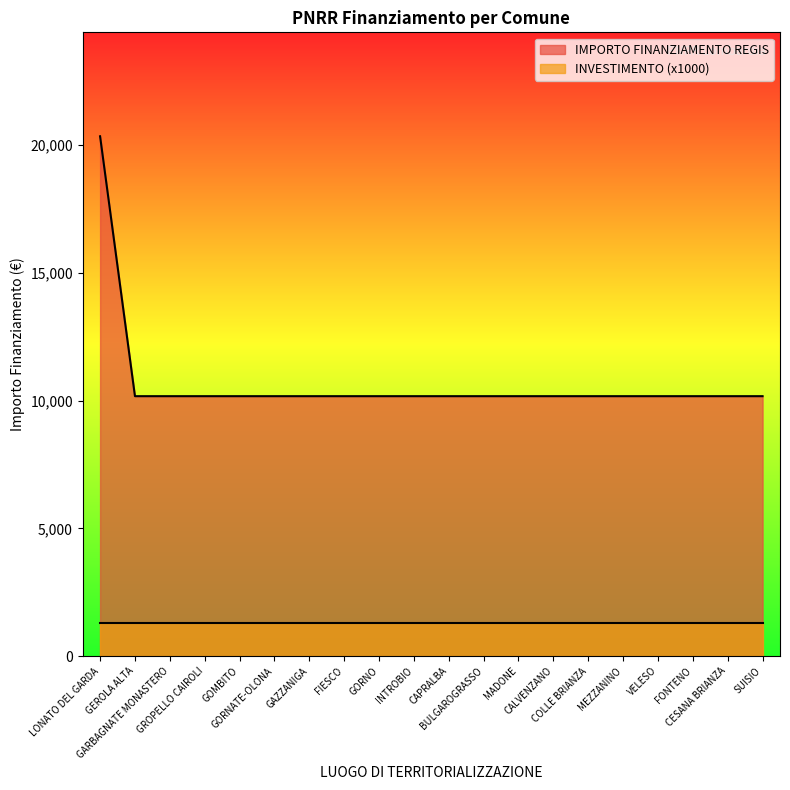

Is it true that the value at COLLE BRIANZA is 13439?

False